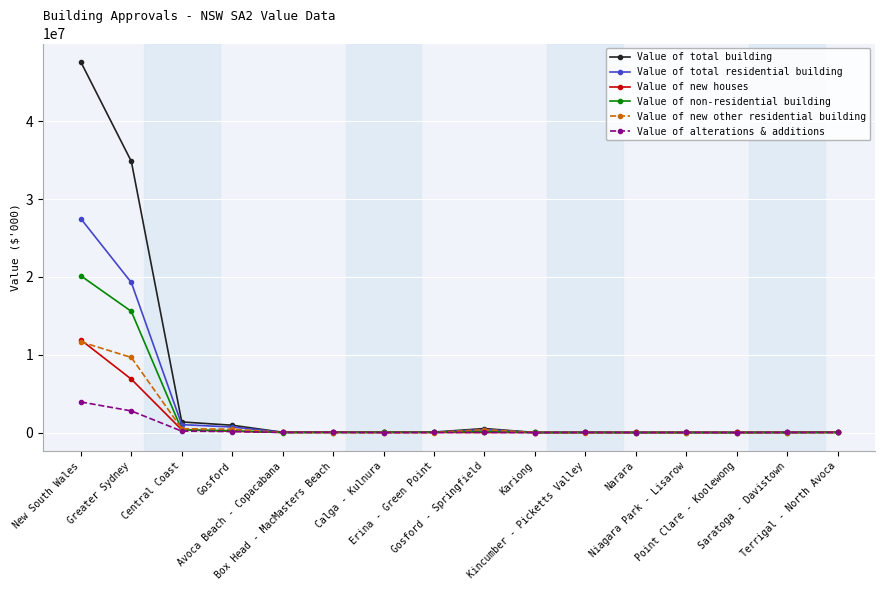

How many lines are shown in the chart?

6